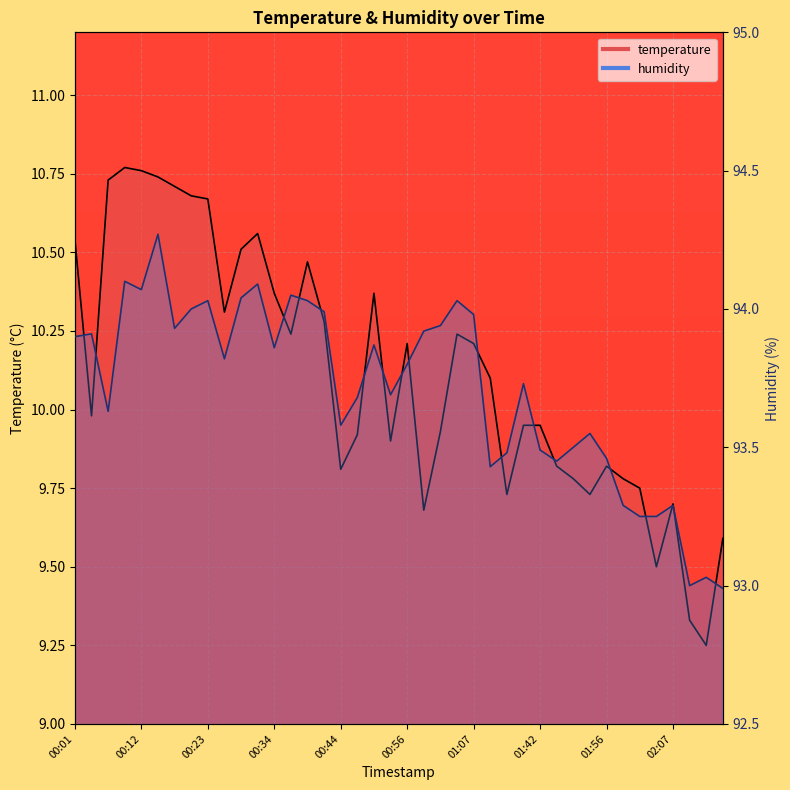

List the series in order of their overall mean, lowest first.

temperature, humidity